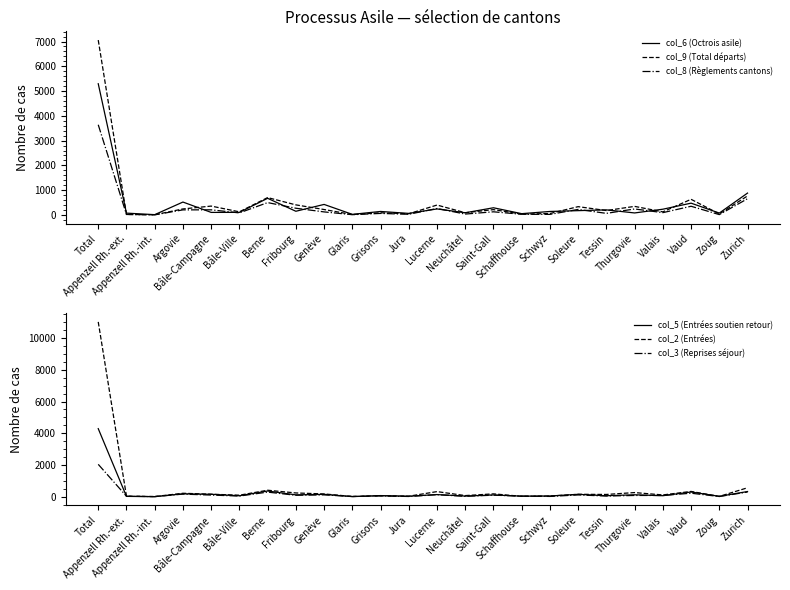

What is the difference between the col_3 (Reprises séjour) values at Schwyz and Bâle-Ville?

24